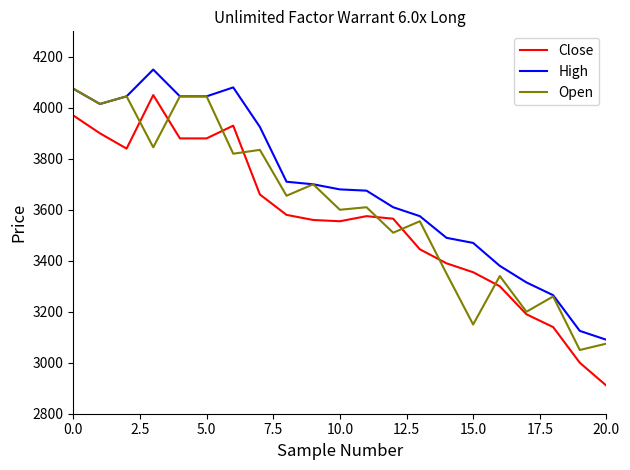

True or false: High and Close cross at least once.

False